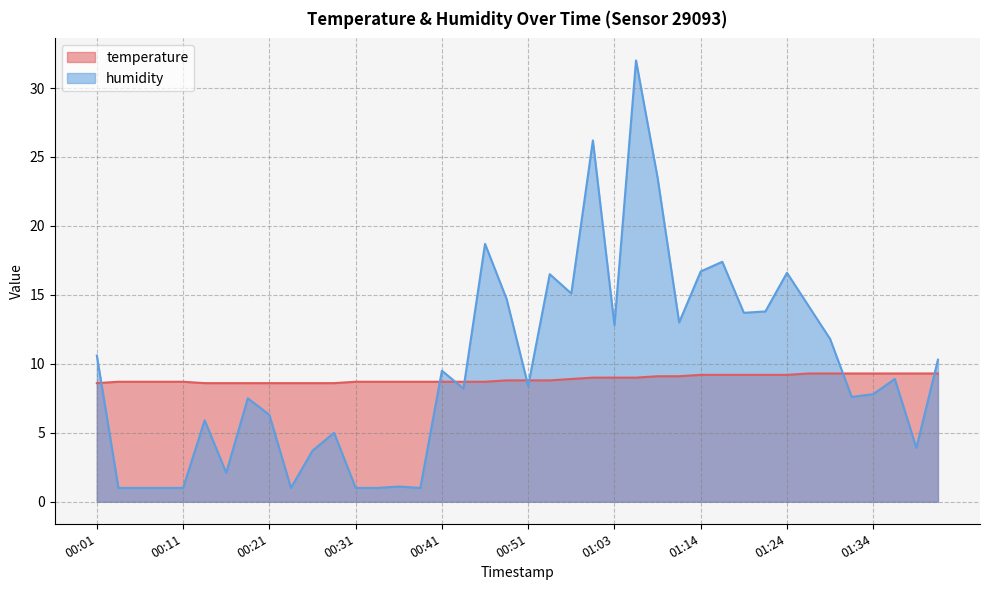

At which category does the chart reach its peak across all series?

01:06